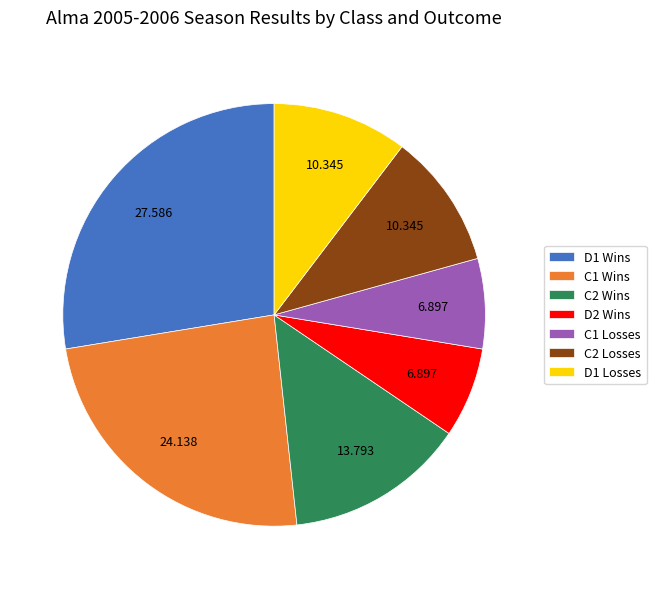

Do C1 Losses and D1 Wins together represent more than half of the pie?

No